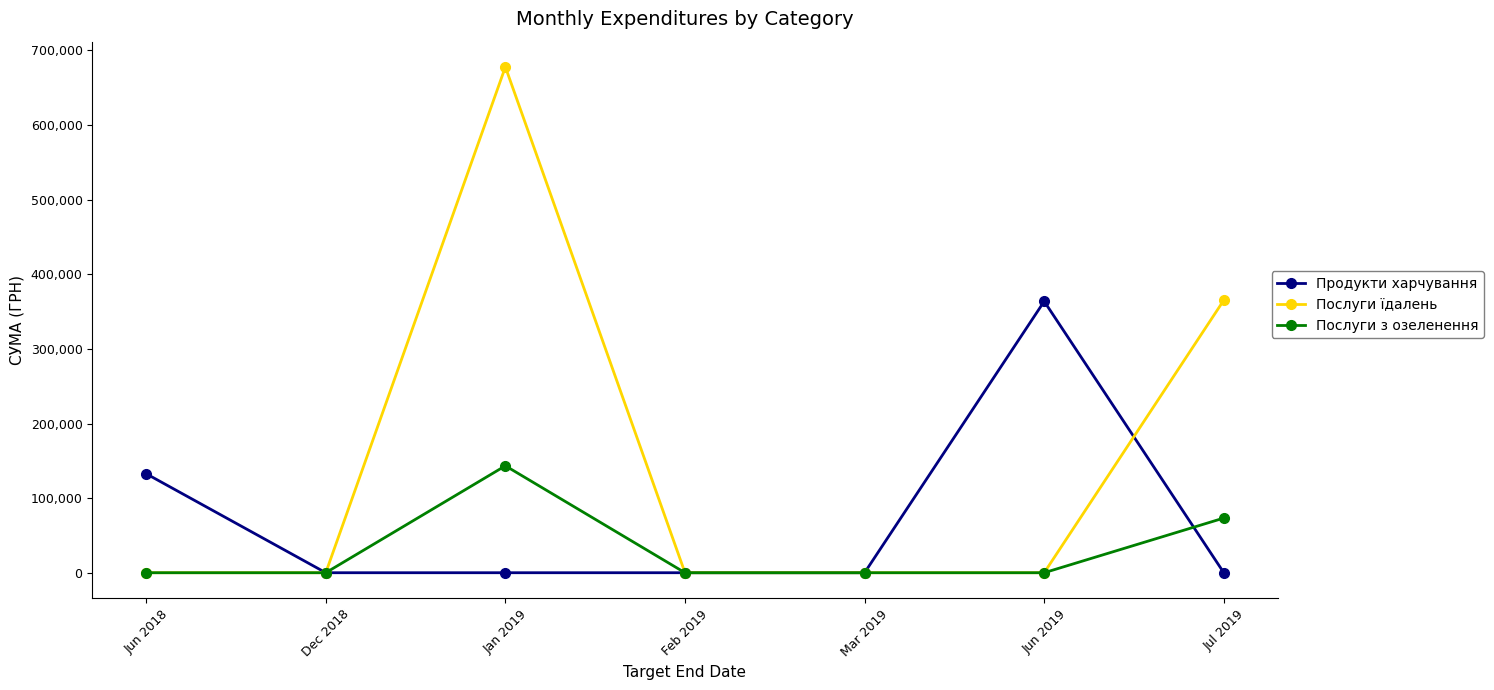

List the series in order of their overall mean, highest first.

Послуги їдалень, Продукти харчування, Послуги з озеленення